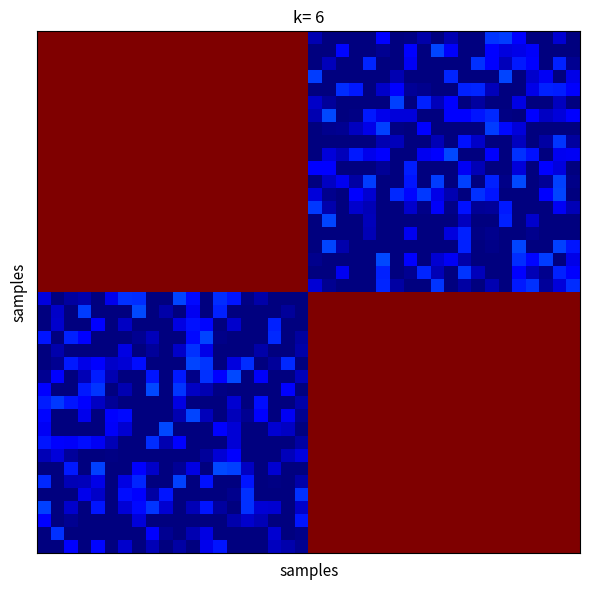

At how many categories does at least one series exceed 0?

40